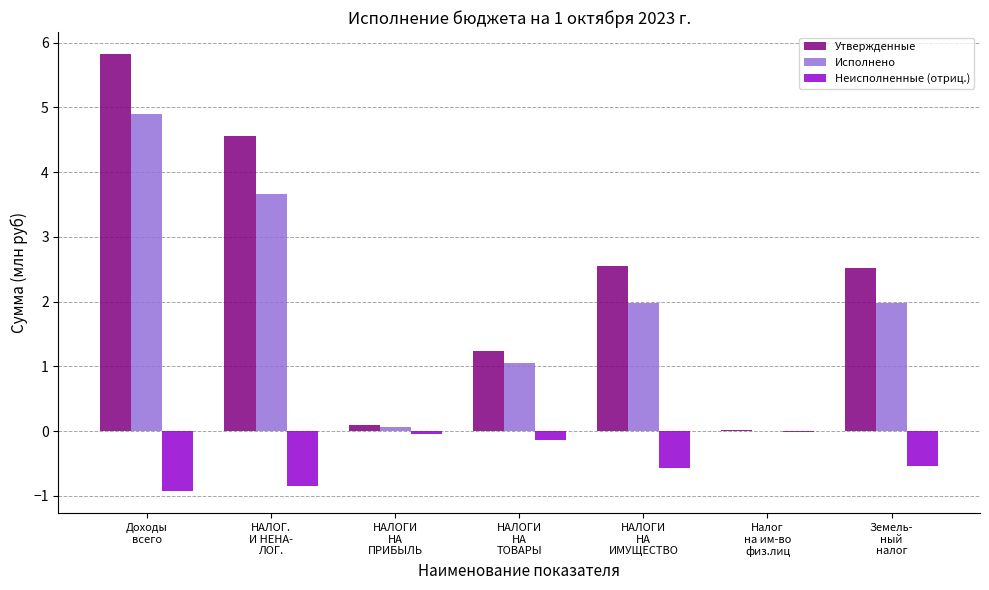

What is the highest value of the Исполнено series?

4.9